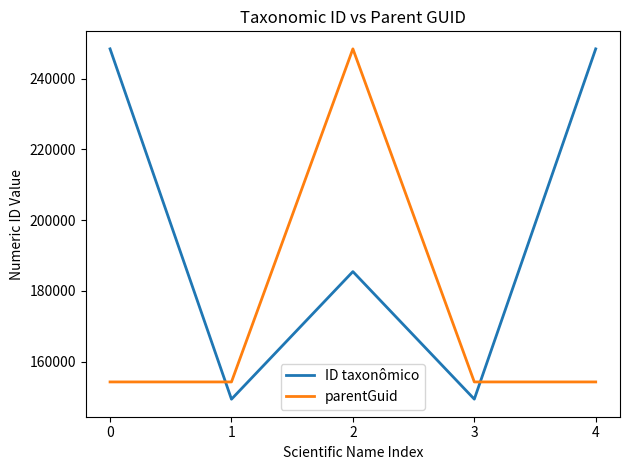

Between which two adjacent categories do parentGuid and ID taxonômico first intersect?

0 and 1